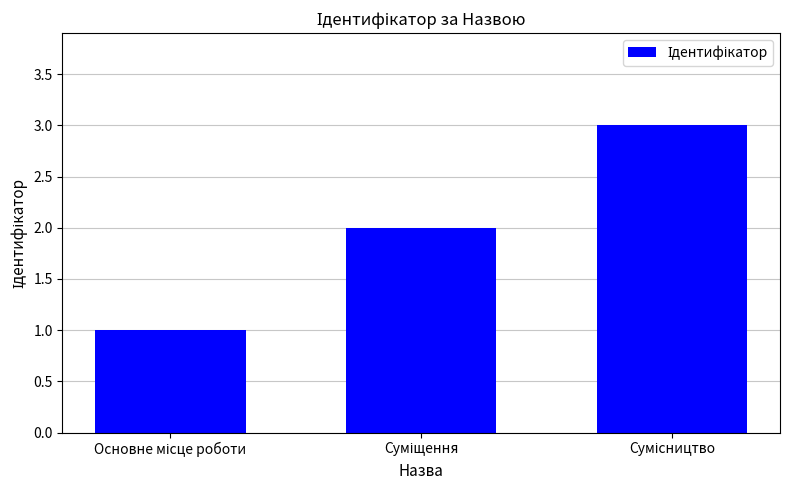

What is the greatest value displayed?

3